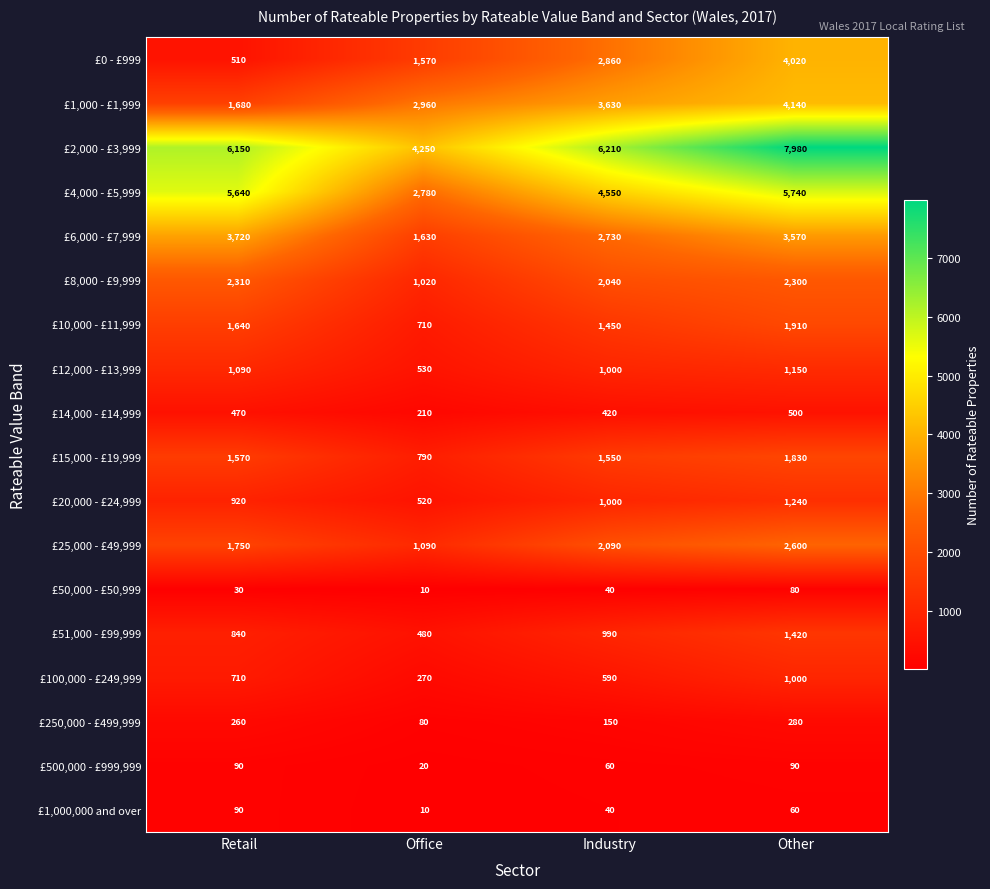

List the labels in order of £51,000 - £99,999 value, largest first.

Other, Industry, Retail, Office